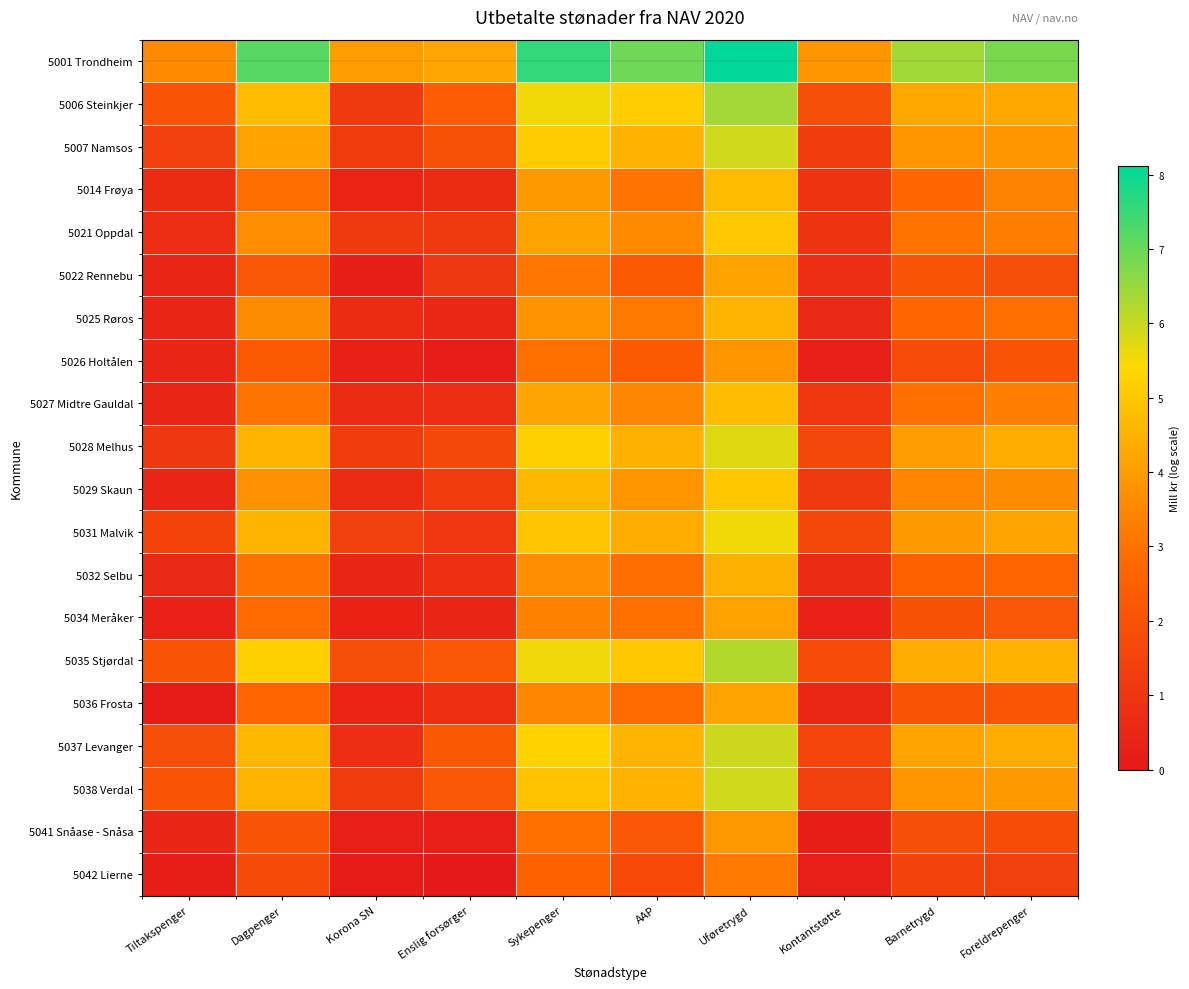

At how many categories does at least one series exceed 6?

6